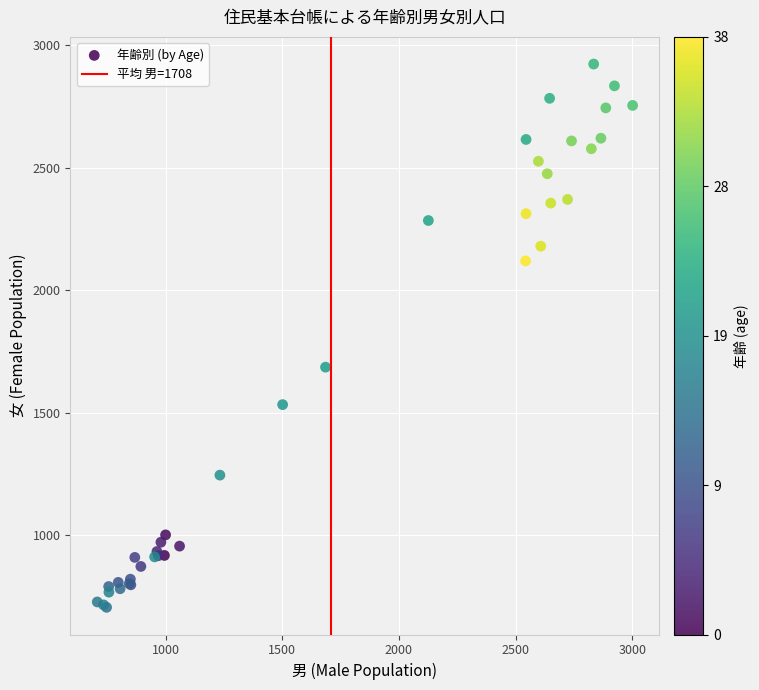

What Y value in the scatter plot is closest to 1814?

1686